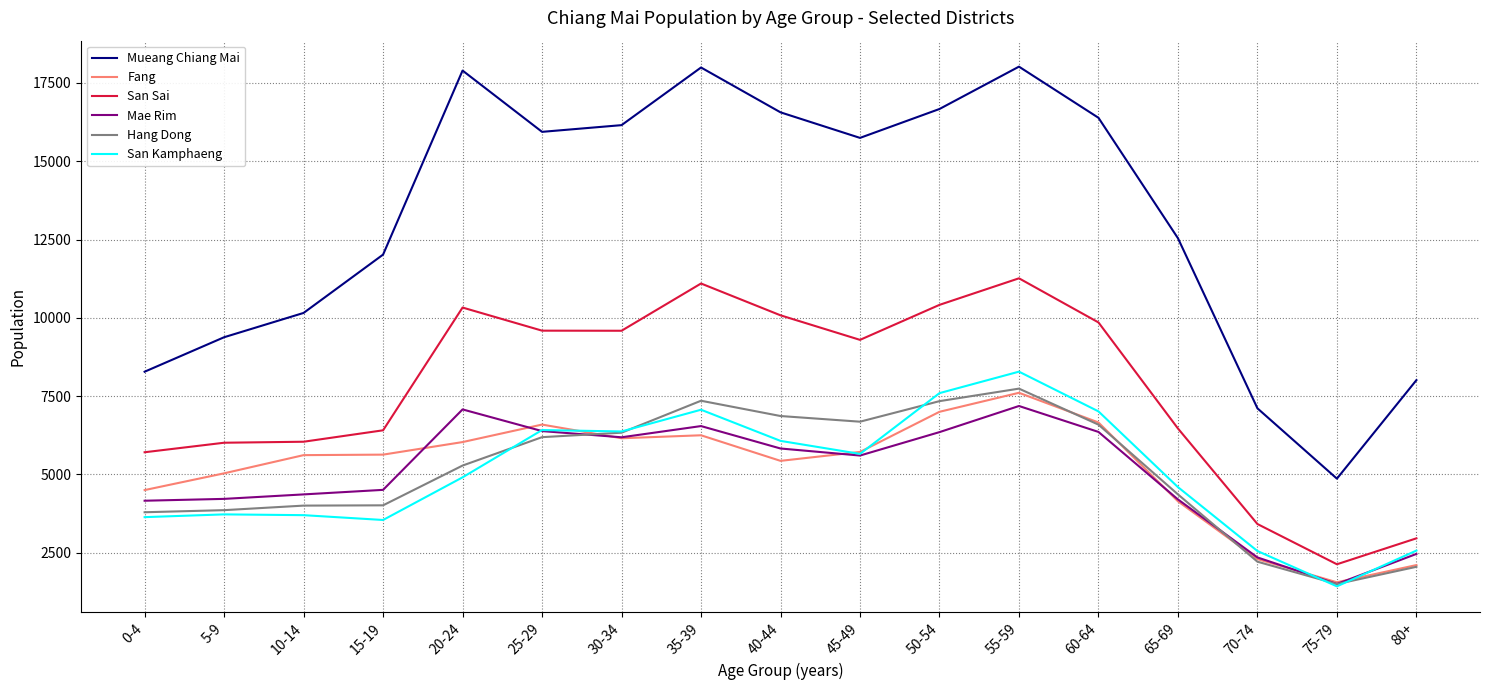

Which series has the widest spread of values?

Mueang Chiang Mai